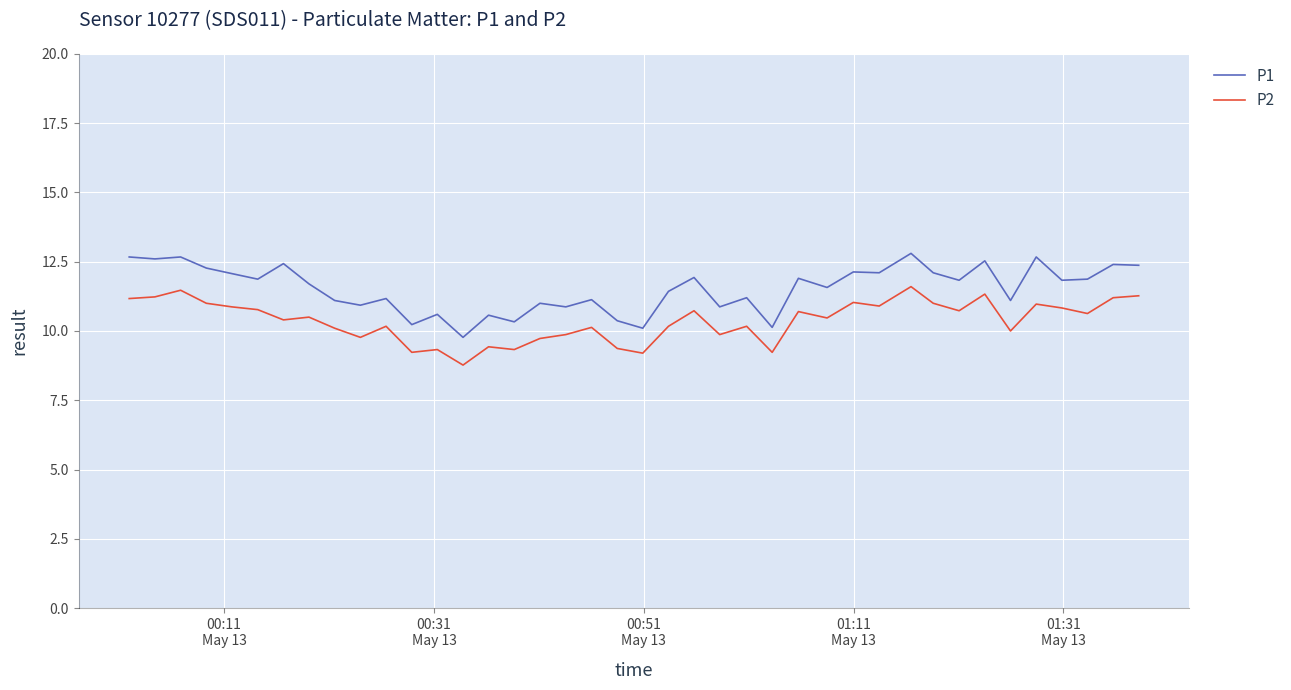

What is the difference between the maximum and minimum values in the P1 series?

3.0